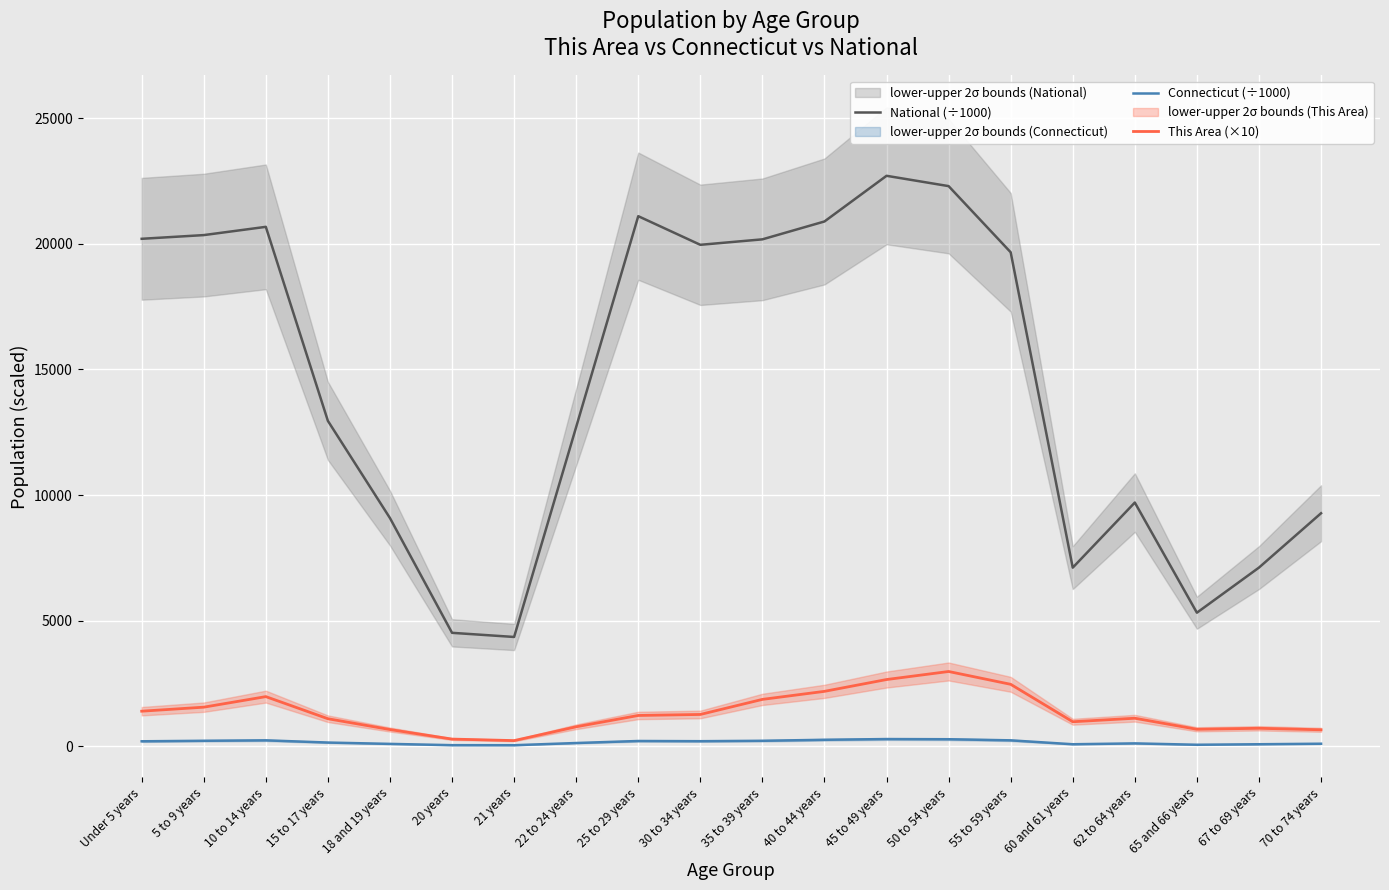

Which series has the widest spread of values?

National (÷1000)